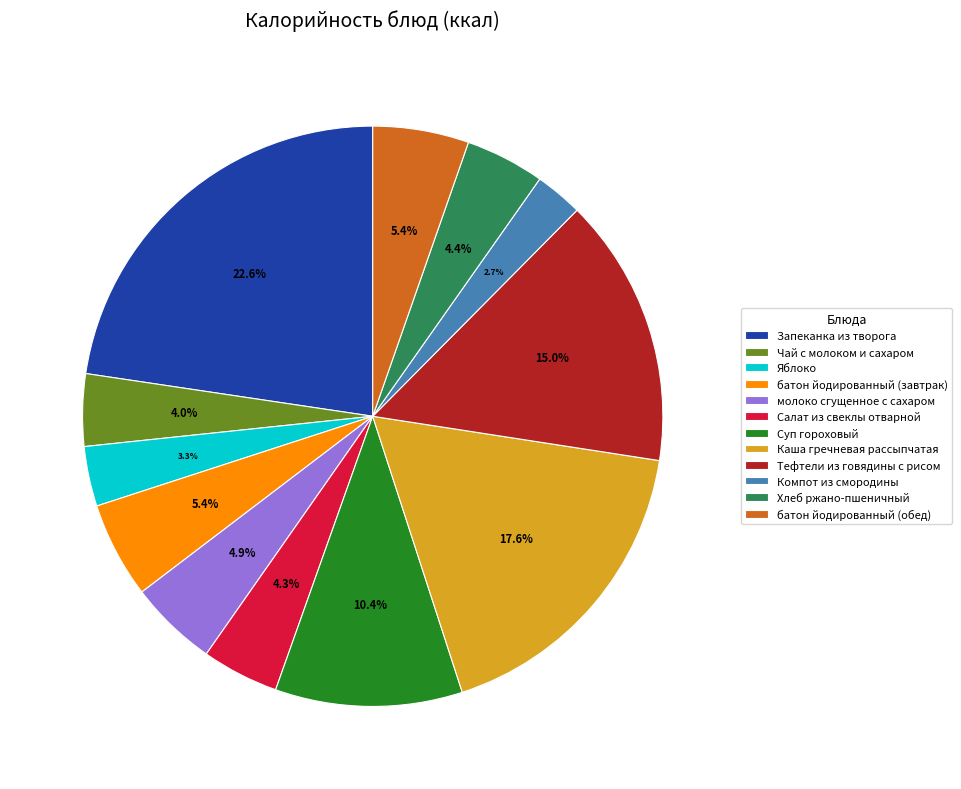

Count the number of slices in the pie.

12